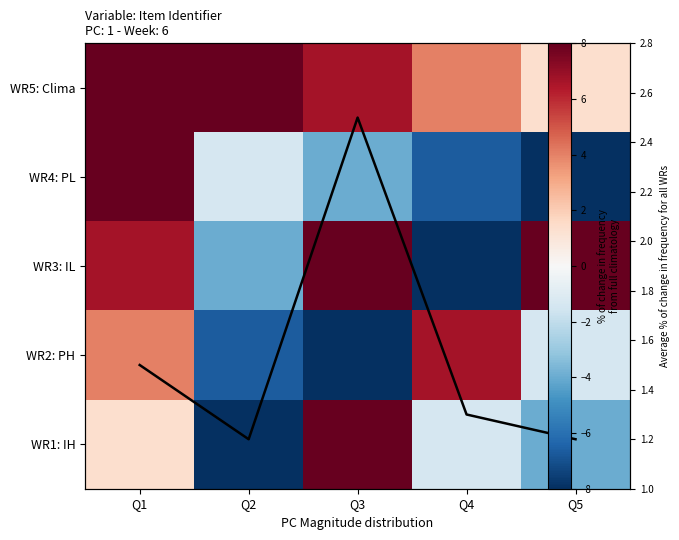

Where does the WR3: IL series first go above 6?

Q1